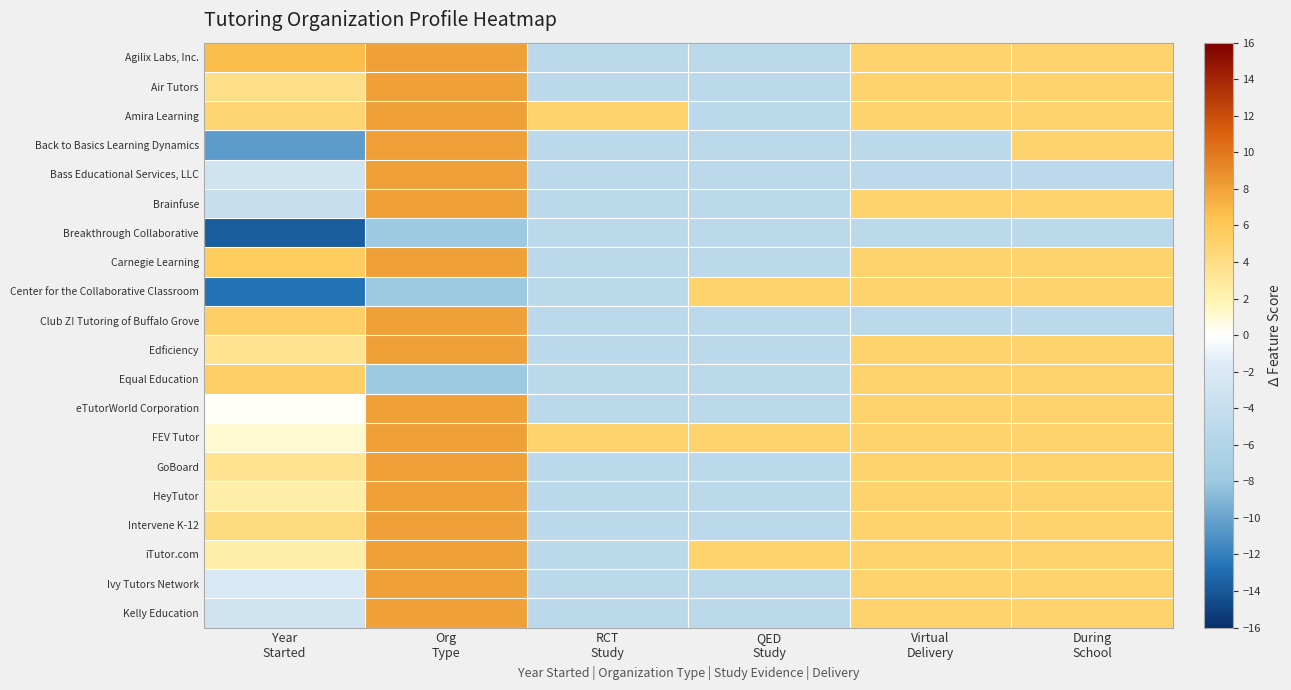

Rank the series at QED Study from highest to lowest value.

Center for the Collaborative Classroom, FEV Tutor, iTutor.com, Agilix Labs, Inc., Air Tutors, Amira Learning, Back to Basics Learning Dynamics, Bass Educational Services, LLC, Brainfuse, Breakthrough Collaborative, Carnegie Learning, Club Z! Tutoring of Buffalo Grove, Edficiency, Equal Education, eTutorWorld Corporation, GoBoard, HeyTutor, Intervene K-12, Ivy Tutors Network, Kelly Education